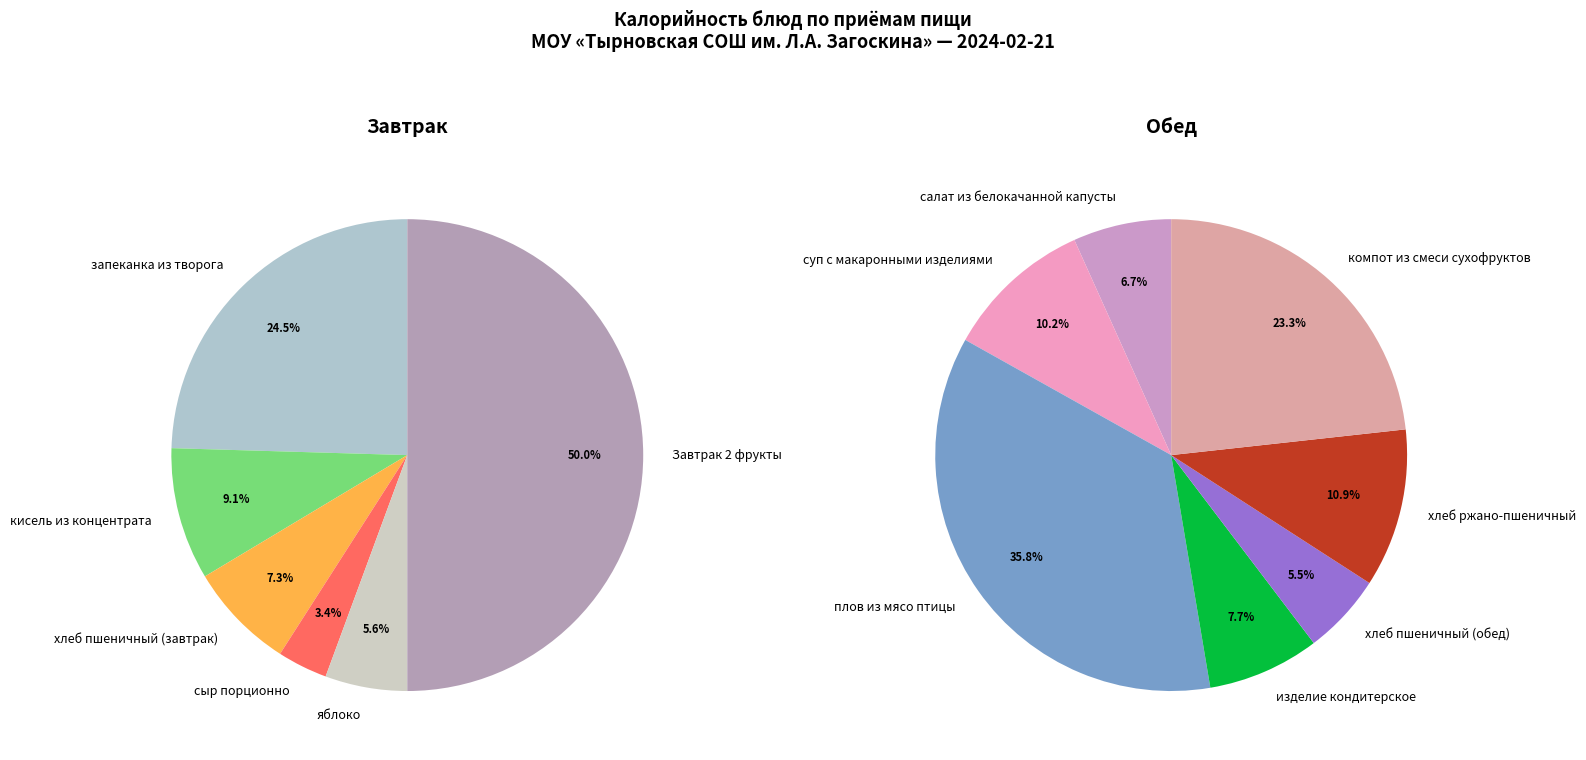

What is the change in value from суп с макаронными изделиями to хлеб пшеничный (обед)?

-39